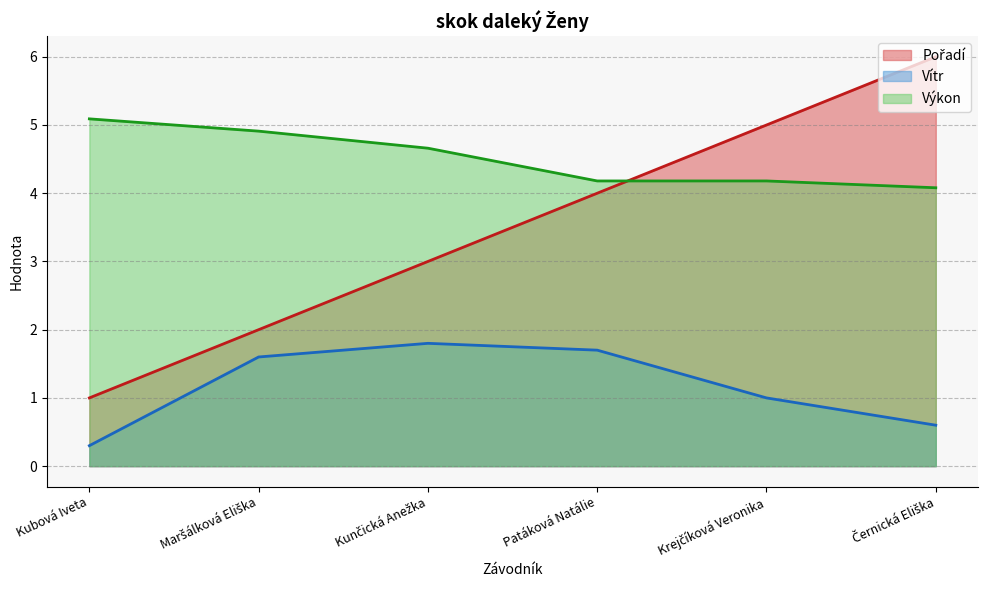

True or false: Výkon has more than 0 points higher than both neighbors.

False